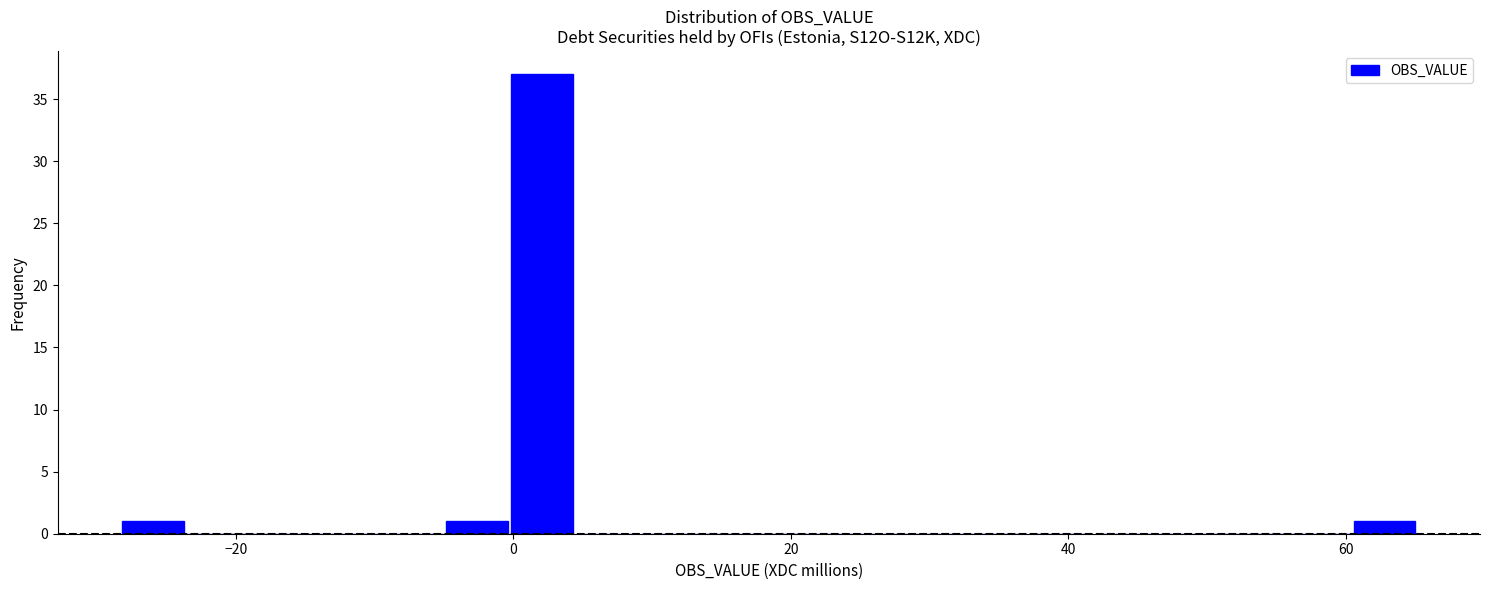

Around what value on the x-axis is the tallest bar? Give the approximate position of its centre, as read against the axis.

2